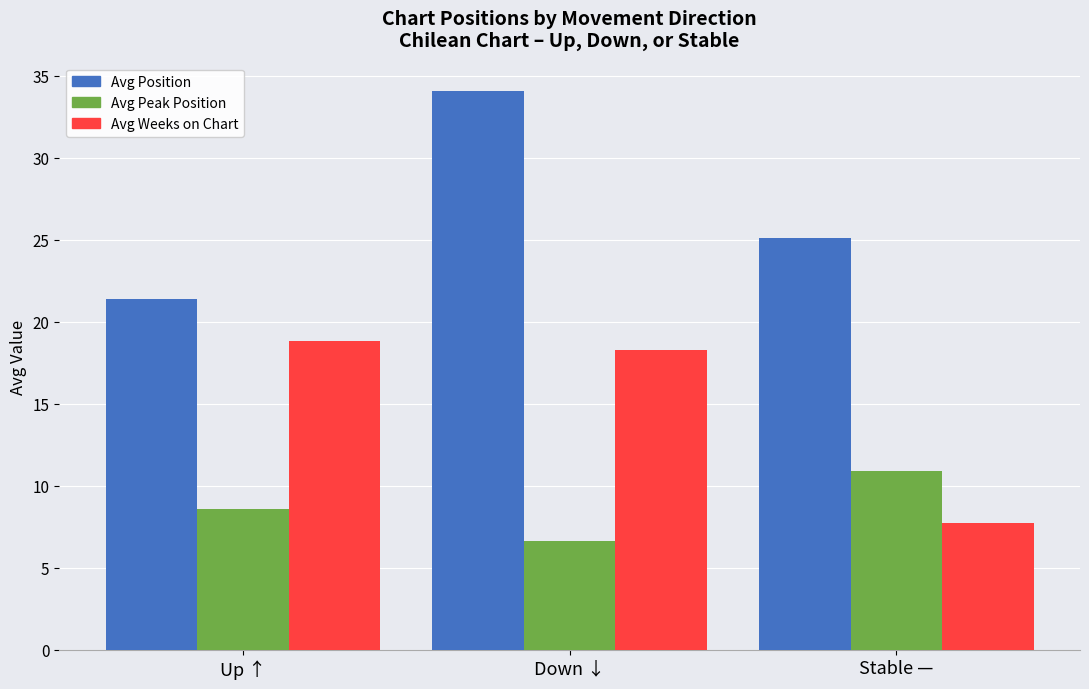

What is the difference between the maximum and second lowest values in the Avg Peak Position series?

2.3